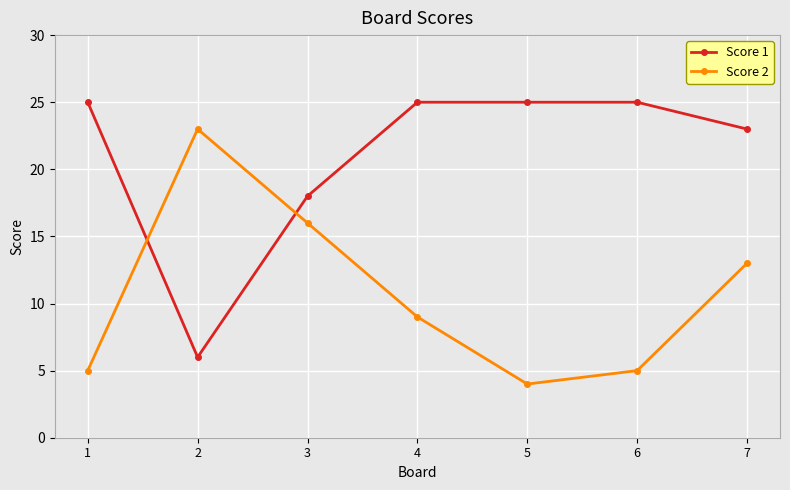

List the series in order of their overall mean, lowest first.

Score 2, Score 1